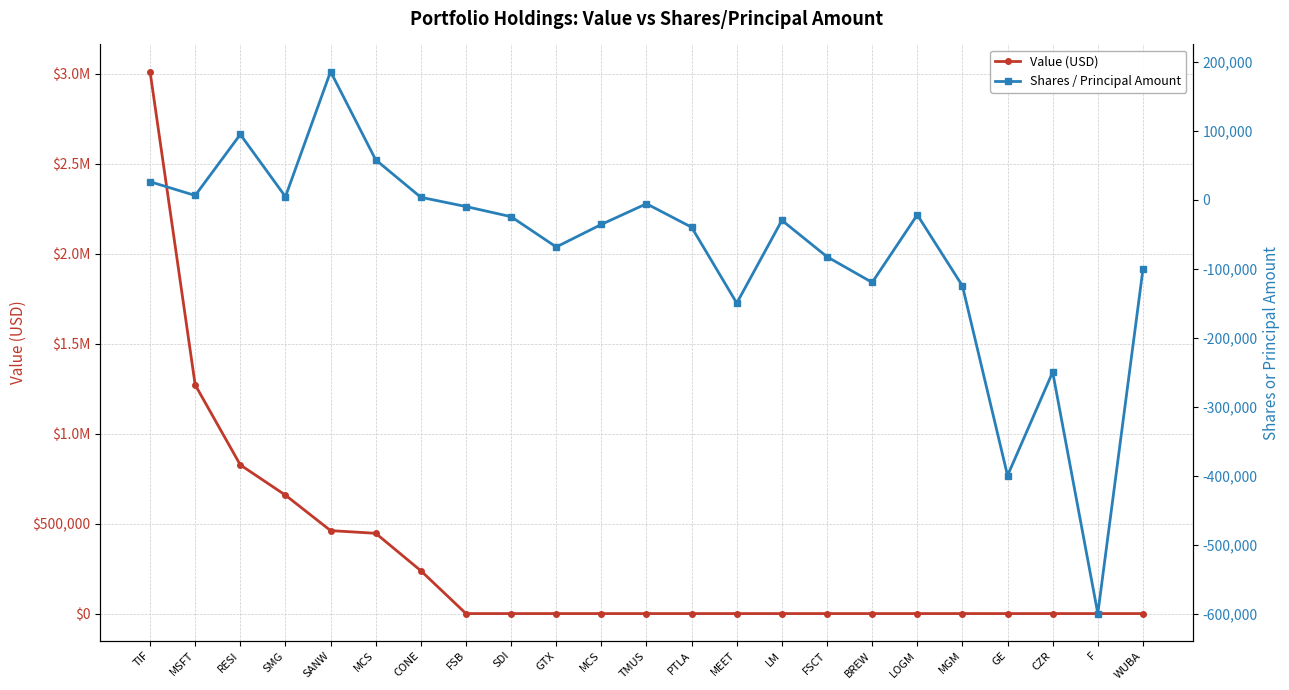

True or false: Shares / Principal Amount and Value (USD) intersect in this chart.

False